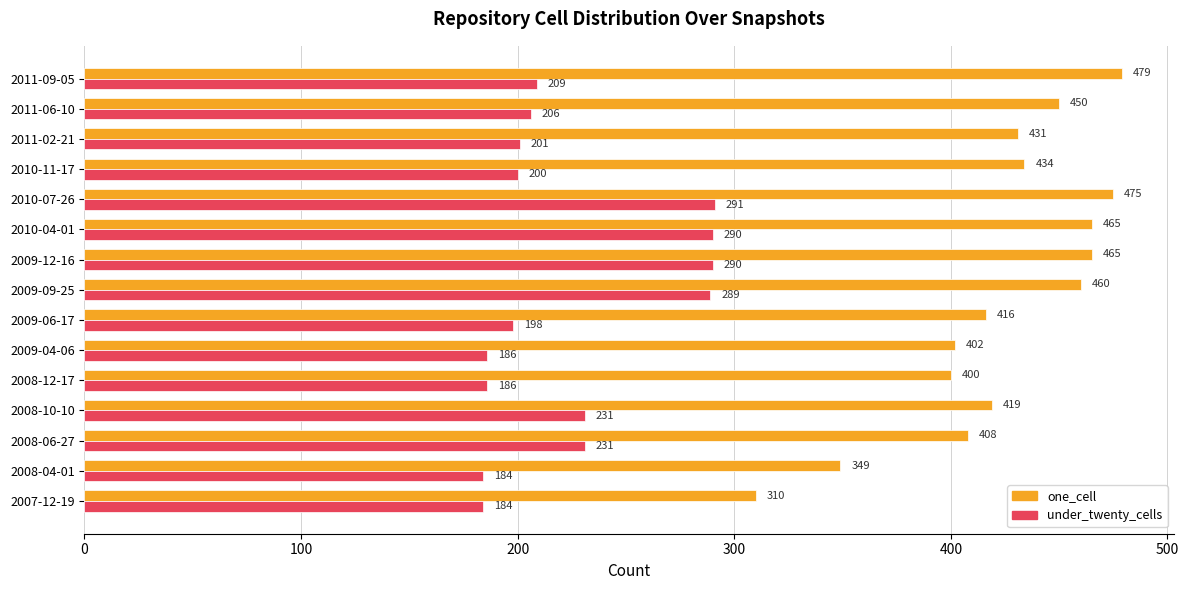

Where is one_cell nearest to the value 394?

2008-12-17